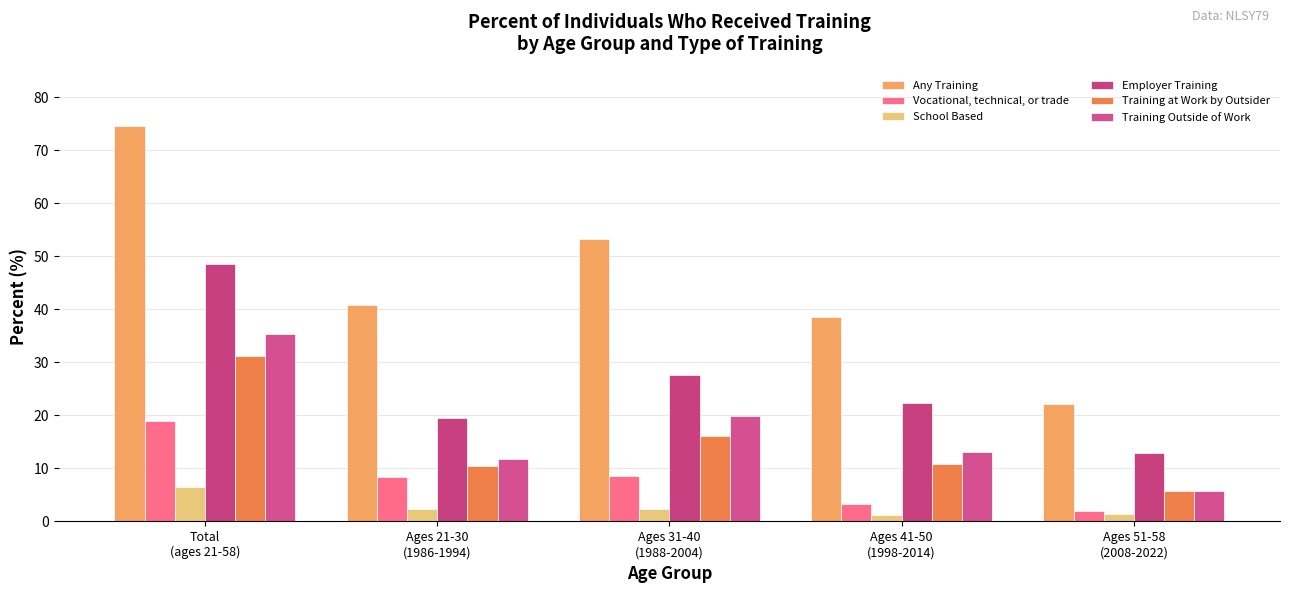

What is the difference between the Vocational, technical, or trade values at Ages 51-58
(2008-2022) and Ages 31-40
(1988-2004)?

6.6